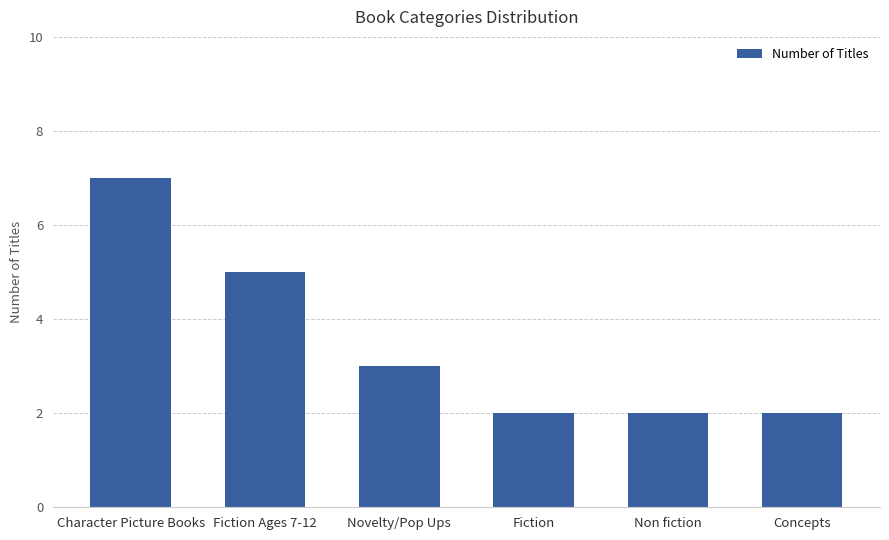

Which has a higher value, Novelty/Pop Ups or Concepts?

Novelty/Pop Ups